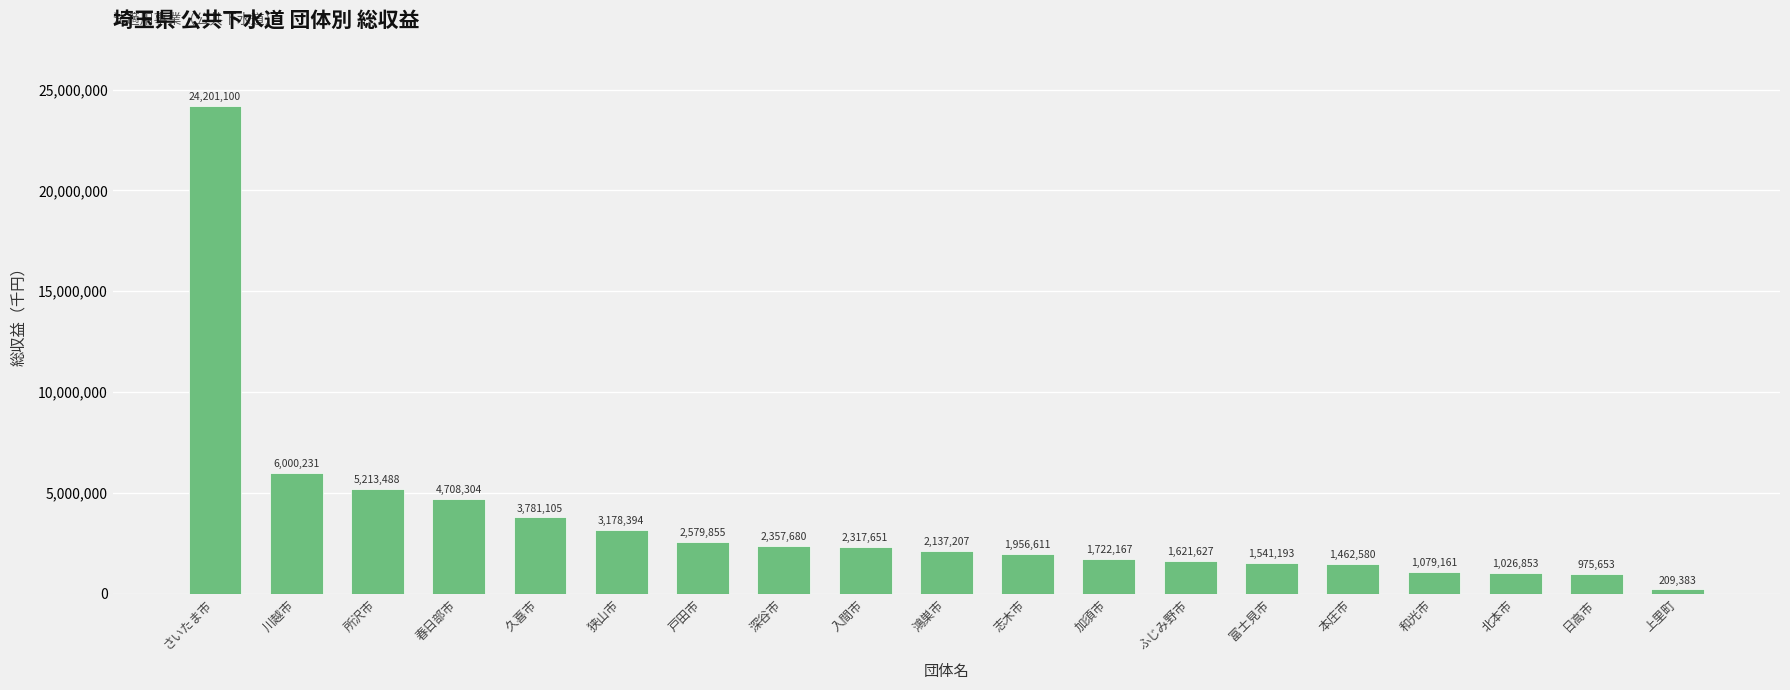

Is it true that the value at 久喜市 is 6527089?

False